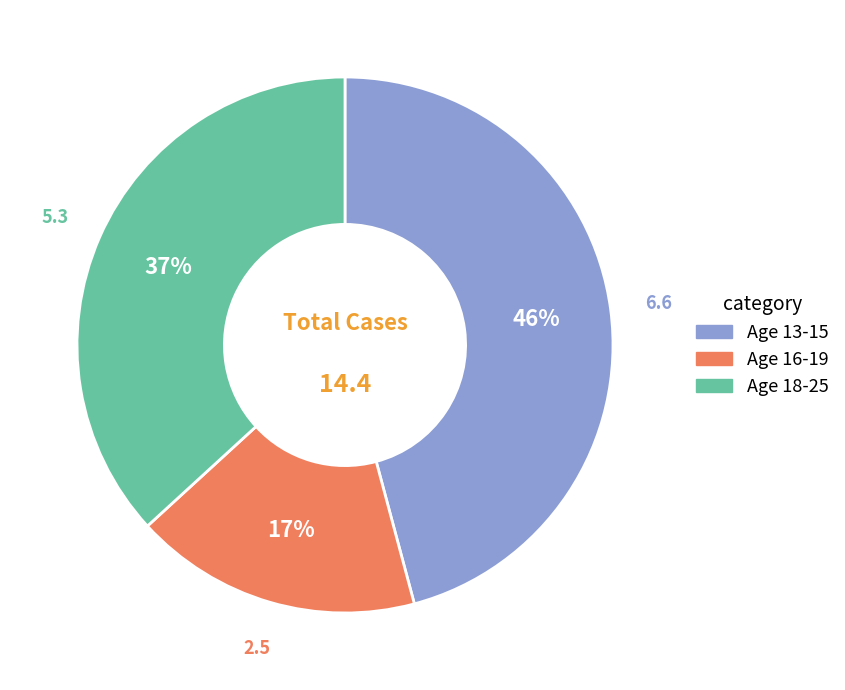

Does any single category account for the majority?

No